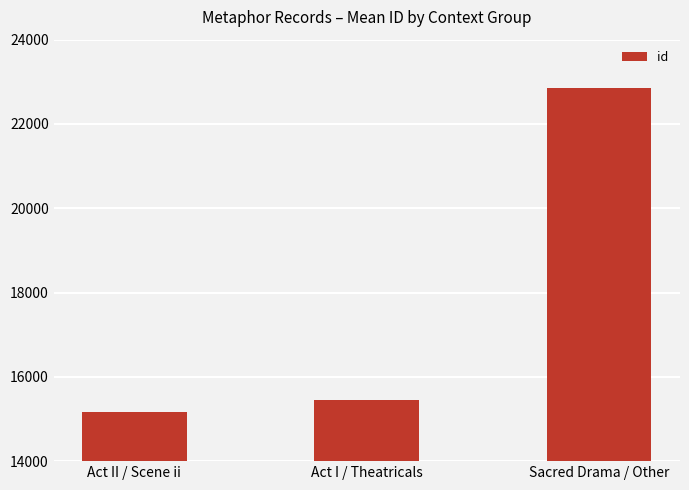

Approximately how many times larger is the value at Sacred Drama / Other compared to Act II / Scene ii?

1.5